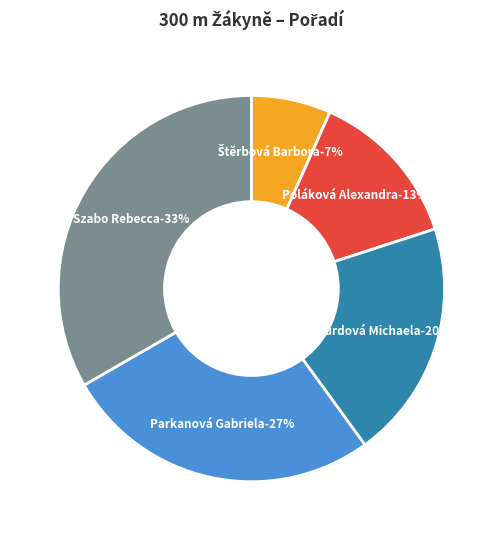

To the nearest percent, what is the combined percentage of Poláková Alexandra and Parkanová Gabriela?

40%